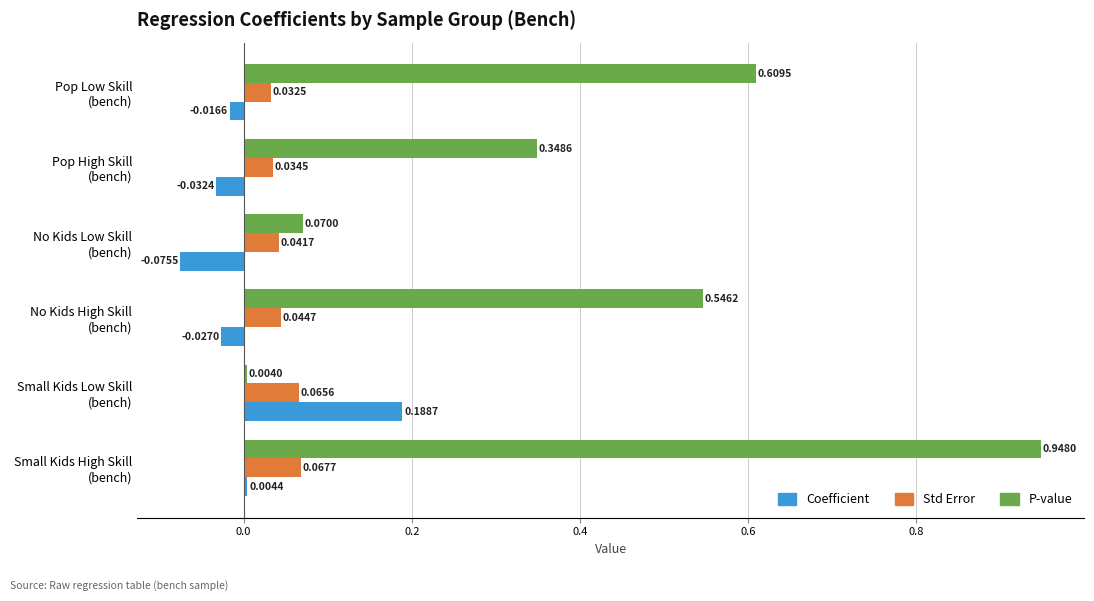

Which series has the largest range (max minus min)?

P-value